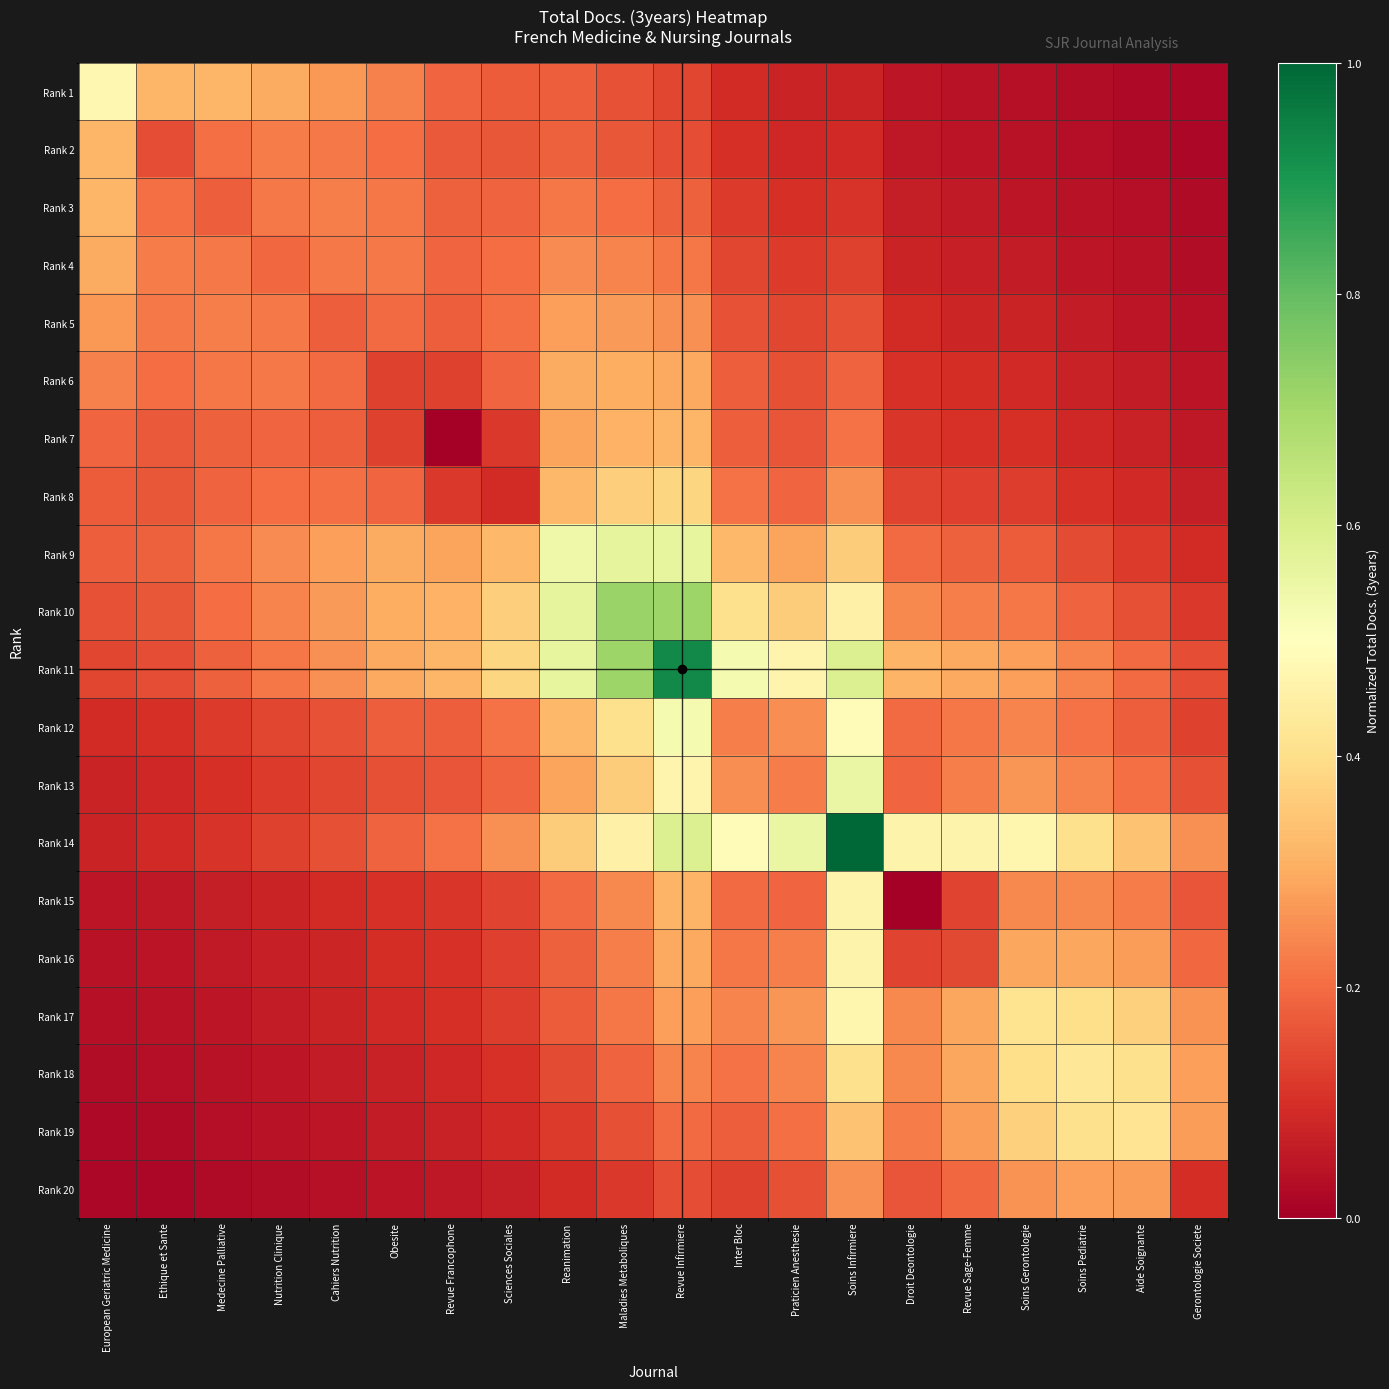

Reading right to left, what are all the values shown in this chart?

Rank 1: Gerontologie Societe=0.0	Aide Soignante=0.0	Soins Pediatrie=0.0	Soins Gerontologie=0.0	Revue Sage-Femme=0.0	Droit Deontologie=0.0	Soins Infirmiere=0.1	Praticien Anesthesie=0.1	Inter Bloc=0.1	Revue Infirmiere=0.1	Maladies Metaboliques=0.2	Reanimation=0.2	Sciences Sociales=0.2	Revue Francophone=0.2	Obesite=0.2	Cahiers Nutrition=0.3	Nutrition Clinique=0.3	Medecine Palliative=0.3	Ethique et Sante=0.3	European Geriatric Medicine=0.5
Rank 2: Gerontologie Societe=0.0	Aide Soignante=0.0	Soins Pediatrie=0.0	Soins Gerontologie=0.0	Revue Sage-Femme=0.0	Droit Deontologie=0.1	Soins Infirmiere=0.1	Praticien Anesthesie=0.1	Inter Bloc=0.1	Revue Infirmiere=0.2	Maladies Metaboliques=0.2	Reanimation=0.2	Sciences Sociales=0.2	Revue Francophone=0.2	Obesite=0.2	Cahiers Nutrition=0.2	Nutrition Clinique=0.2	Medecine Palliative=0.2	Ethique et Sante=0.2	European Geriatric Medicine=0.3
Rank 3: Gerontologie Societe=0.0	Aide Soignante=0.0	Soins Pediatrie=0.0	Soins Gerontologie=0.1	Revue Sage-Femme=0.1	Droit Deontologie=0.1	Soins Infirmiere=0.1	Praticien Anesthesie=0.1	Inter Bloc=0.1	Revue Infirmiere=0.2	Maladies Metaboliques=0.2	Reanimation=0.2	Sciences Sociales=0.2	Revue Francophone=0.2	Obesite=0.2	Cahiers Nutrition=0.2	Nutrition Clinique=0.2	Medecine Palliative=0.2	Ethique et Sante=0.2	European Geriatric Medicine=0.3
Rank 4: Gerontologie Societe=0.0	Aide Soignante=0.0	Soins Pediatrie=0.1	Soins Gerontologie=0.1	Revue Sage-Femme=0.1	Droit Deontologie=0.1	Soins Infirmiere=0.1	Praticien Anesthesie=0.1	Inter Bloc=0.1	Revue Infirmiere=0.2	Maladies Metaboliques=0.2	Reanimation=0.2	Sciences Sociales=0.2	Revue Francophone=0.2	Obesite=0.2	Cahiers Nutrition=0.2	Nutrition Clinique=0.2	Medecine Palliative=0.2	Ethique et Sante=0.2	European Geriatric Medicine=0.3
Rank 5: Gerontologie Societe=0.0	Aide Soignante=0.1	Soins Pediatrie=0.1	Soins Gerontologie=0.1	Revue Sage-Femme=0.1	Droit Deontologie=0.1	Soins Infirmiere=0.2	Praticien Anesthesie=0.1	Inter Bloc=0.2	Revue Infirmiere=0.3	Maladies Metaboliques=0.3	Reanimation=0.3	Sciences Sociales=0.2	Revue Francophone=0.2	Obesite=0.2	Cahiers Nutrition=0.2	Nutrition Clinique=0.2	Medecine Palliative=0.2	Ethique et Sante=0.2	European Geriatric Medicine=0.3
Rank 6: Gerontologie Societe=0.0	Aide Soignante=0.1	Soins Pediatrie=0.1	Soins Gerontologie=0.1	Revue Sage-Femme=0.1	Droit Deontologie=0.1	Soins Infirmiere=0.2	Praticien Anesthesie=0.2	Inter Bloc=0.2	Revue Infirmiere=0.3	Maladies Metaboliques=0.3	Reanimation=0.3	Sciences Sociales=0.2	Revue Francophone=0.1	Obesite=0.1	Cahiers Nutrition=0.2	Nutrition Clinique=0.2	Medecine Palliative=0.2	Ethique et Sante=0.2	European Geriatric Medicine=0.2
Rank 7: Gerontologie Societe=0.1	Aide Soignante=0.1	Soins Pediatrie=0.1	Soins Gerontologie=0.1	Revue Sage-Femme=0.1	Droit Deontologie=0.1	Soins Infirmiere=0.2	Praticien Anesthesie=0.2	Inter Bloc=0.2	Revue Infirmiere=0.3	Maladies Metaboliques=0.3	Reanimation=0.3	Sciences Sociales=0.1	Revue Francophone=0.0	Obesite=0.1	Cahiers Nutrition=0.2	Nutrition Clinique=0.2	Medecine Palliative=0.2	Ethique et Sante=0.2	European Geriatric Medicine=0.2
Rank 8: Gerontologie Societe=0.1	Aide Soignante=0.1	Soins Pediatrie=0.1	Soins Gerontologie=0.1	Revue Sage-Femme=0.1	Droit Deontologie=0.1	Soins Infirmiere=0.3	Praticien Anesthesie=0.2	Inter Bloc=0.2	Revue Infirmiere=0.4	Maladies Metaboliques=0.4	Reanimation=0.3	Sciences Sociales=0.1	Revue Francophone=0.1	Obesite=0.2	Cahiers Nutrition=0.2	Nutrition Clinique=0.2	Medecine Palliative=0.2	Ethique et Sante=0.2	European Geriatric Medicine=0.2
Rank 9: Gerontologie Societe=0.1	Aide Soignante=0.1	Soins Pediatrie=0.1	Soins Gerontologie=0.2	Revue Sage-Femme=0.2	Droit Deontologie=0.2	Soins Infirmiere=0.4	Praticien Anesthesie=0.3	Inter Bloc=0.3	Revue Infirmiere=0.6	Maladies Metaboliques=0.6	Reanimation=0.5	Sciences Sociales=0.3	Revue Francophone=0.3	Obesite=0.3	Cahiers Nutrition=0.3	Nutrition Clinique=0.2	Medecine Palliative=0.2	Ethique et Sante=0.2	European Geriatric Medicine=0.2
Rank 10: Gerontologie Societe=0.1	Aide Soignante=0.2	Soins Pediatrie=0.2	Soins Gerontologie=0.2	Revue Sage-Femme=0.2	Droit Deontologie=0.2	Soins Infirmiere=0.5	Praticien Anesthesie=0.4	Inter Bloc=0.4	Revue Infirmiere=0.7	Maladies Metaboliques=0.7	Reanimation=0.6	Sciences Sociales=0.4	Revue Francophone=0.3	Obesite=0.3	Cahiers Nutrition=0.3	Nutrition Clinique=0.2	Medecine Palliative=0.2	Ethique et Sante=0.2	European Geriatric Medicine=0.2
Rank 11: Gerontologie Societe=0.1	Aide Soignante=0.2	Soins Pediatrie=0.2	Soins Gerontologie=0.3	Revue Sage-Femme=0.3	Droit Deontologie=0.3	Soins Infirmiere=0.6	Praticien Anesthesie=0.5	Inter Bloc=0.5	Revue Infirmiere=0.9	Maladies Metaboliques=0.7	Reanimation=0.6	Sciences Sociales=0.4	Revue Francophone=0.3	Obesite=0.3	Cahiers Nutrition=0.3	Nutrition Clinique=0.2	Medecine Palliative=0.2	Ethique et Sante=0.2	European Geriatric Medicine=0.1
Rank 12: Gerontologie Societe=0.1	Aide Soignante=0.2	Soins Pediatrie=0.2	Soins Gerontologie=0.2	Revue Sage-Femme=0.2	Droit Deontologie=0.2	Soins Infirmiere=0.5	Praticien Anesthesie=0.3	Inter Bloc=0.2	Revue Infirmiere=0.5	Maladies Metaboliques=0.4	Reanimation=0.3	Sciences Sociales=0.2	Revue Francophone=0.2	Obesite=0.2	Cahiers Nutrition=0.2	Nutrition Clinique=0.1	Medecine Palliative=0.1	Ethique et Sante=0.1	European Geriatric Medicine=0.1
Rank 13: Gerontologie Societe=0.2	Aide Soignante=0.2	Soins Pediatrie=0.2	Soins Gerontologie=0.3	Revue Sage-Femme=0.2	Droit Deontologie=0.2	Soins Infirmiere=0.6	Praticien Anesthesie=0.2	Inter Bloc=0.3	Revue Infirmiere=0.5	Maladies Metaboliques=0.4	Reanimation=0.3	Sciences Sociales=0.2	Revue Francophone=0.2	Obesite=0.2	Cahiers Nutrition=0.1	Nutrition Clinique=0.1	Medecine Palliative=0.1	Ethique et Sante=0.1	European Geriatric Medicine=0.1
Rank 14: Gerontologie Societe=0.3	Aide Soignante=0.3	Soins Pediatrie=0.4	Soins Gerontologie=0.5	Revue Sage-Femme=0.5	Droit Deontologie=0.5	Soins Infirmiere=1.0	Praticien Anesthesie=0.6	Inter Bloc=0.5	Revue Infirmiere=0.6	Maladies Metaboliques=0.5	Reanimation=0.4	Sciences Sociales=0.3	Revue Francophone=0.2	Obesite=0.2	Cahiers Nutrition=0.2	Nutrition Clinique=0.1	Medecine Palliative=0.1	Ethique et Sante=0.1	European Geriatric Medicine=0.1
Rank 15: Gerontologie Societe=0.2	Aide Soignante=0.2	Soins Pediatrie=0.2	Soins Gerontologie=0.2	Revue Sage-Femme=0.1	Droit Deontologie=0.0	Soins Infirmiere=0.5	Praticien Anesthesie=0.2	Inter Bloc=0.2	Revue Infirmiere=0.3	Maladies Metaboliques=0.2	Reanimation=0.2	Sciences Sociales=0.1	Revue Francophone=0.1	Obesite=0.1	Cahiers Nutrition=0.1	Nutrition Clinique=0.1	Medecine Palliative=0.1	Ethique et Sante=0.1	European Geriatric Medicine=0.0
Rank 16: Gerontologie Societe=0.2	Aide Soignante=0.3	Soins Pediatrie=0.3	Soins Gerontologie=0.3	Revue Sage-Femme=0.1	Droit Deontologie=0.1	Soins Infirmiere=0.5	Praticien Anesthesie=0.2	Inter Bloc=0.2	Revue Infirmiere=0.3	Maladies Metaboliques=0.2	Reanimation=0.2	Sciences Sociales=0.1	Revue Francophone=0.1	Obesite=0.1	Cahiers Nutrition=0.1	Nutrition Clinique=0.1	Medecine Palliative=0.1	Ethique et Sante=0.0	European Geriatric Medicine=0.0
Rank 17: Gerontologie Societe=0.3	Aide Soignante=0.4	Soins Pediatrie=0.4	Soins Gerontologie=0.4	Revue Sage-Femme=0.3	Droit Deontologie=0.2	Soins Infirmiere=0.5	Praticien Anesthesie=0.3	Inter Bloc=0.2	Revue Infirmiere=0.3	Maladies Metaboliques=0.2	Reanimation=0.2	Sciences Sociales=0.1	Revue Francophone=0.1	Obesite=0.1	Cahiers Nutrition=0.1	Nutrition Clinique=0.1	Medecine Palliative=0.1	Ethique et Sante=0.0	European Geriatric Medicine=0.0
Rank 18: Gerontologie Societe=0.3	Aide Soignante=0.4	Soins Pediatrie=0.4	Soins Gerontologie=0.4	Revue Sage-Femme=0.3	Droit Deontologie=0.2	Soins Infirmiere=0.4	Praticien Anesthesie=0.2	Inter Bloc=0.2	Revue Infirmiere=0.2	Maladies Metaboliques=0.2	Reanimation=0.1	Sciences Sociales=0.1	Revue Francophone=0.1	Obesite=0.1	Cahiers Nutrition=0.1	Nutrition Clinique=0.1	Medecine Palliative=0.0	Ethique et Sante=0.0	European Geriatric Medicine=0.0
Rank 19: Gerontologie Societe=0.3	Aide Soignante=0.4	Soins Pediatrie=0.4	Soins Gerontologie=0.4	Revue Sage-Femme=0.3	Droit Deontologie=0.2	Soins Infirmiere=0.3	Praticien Anesthesie=0.2	Inter Bloc=0.2	Revue Infirmiere=0.2	Maladies Metaboliques=0.2	Reanimation=0.1	Sciences Sociales=0.1	Revue Francophone=0.1	Obesite=0.1	Cahiers Nutrition=0.1	Nutrition Clinique=0.0	Medecine Palliative=0.0	Ethique et Sante=0.0	European Geriatric Medicine=0.0
Rank 20: Gerontologie Societe=0.1	Aide Soignante=0.3	Soins Pediatrie=0.3	Soins Gerontologie=0.3	Revue Sage-Femme=0.2	Droit Deontologie=0.2	Soins Infirmiere=0.3	Praticien Anesthesie=0.2	Inter Bloc=0.1	Revue Infirmiere=0.1	Maladies Metaboliques=0.1	Reanimation=0.1	Sciences Sociales=0.1	Revue Francophone=0.1	Obesite=0.0	Cahiers Nutrition=0.0	Nutrition Clinique=0.0	Medecine Palliative=0.0	Ethique et Sante=0.0	European Geriatric Medicine=0.0